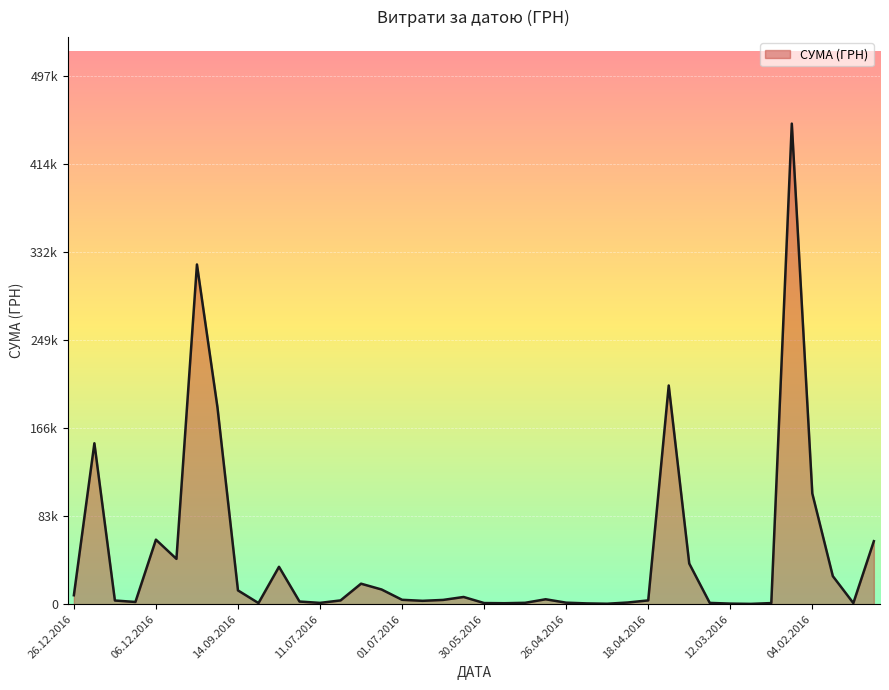

Does the chart display data point markers on the line(s)?

No